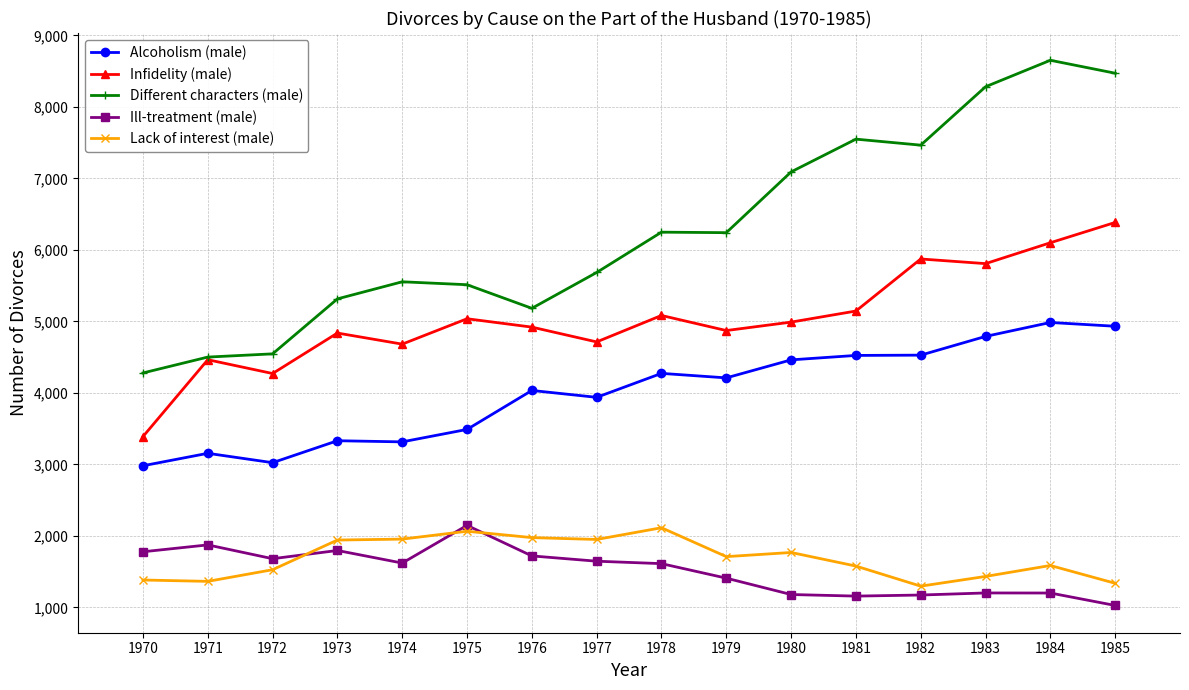

What is the greatest value displayed?

8652